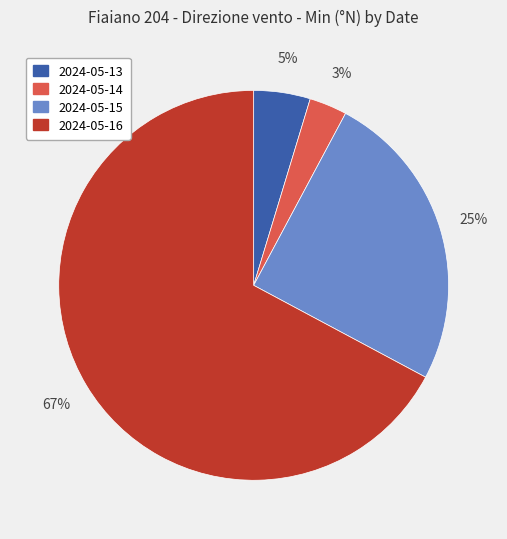

Do 2024-05-14 and 2024-05-16 together represent more than half of the pie?

Yes